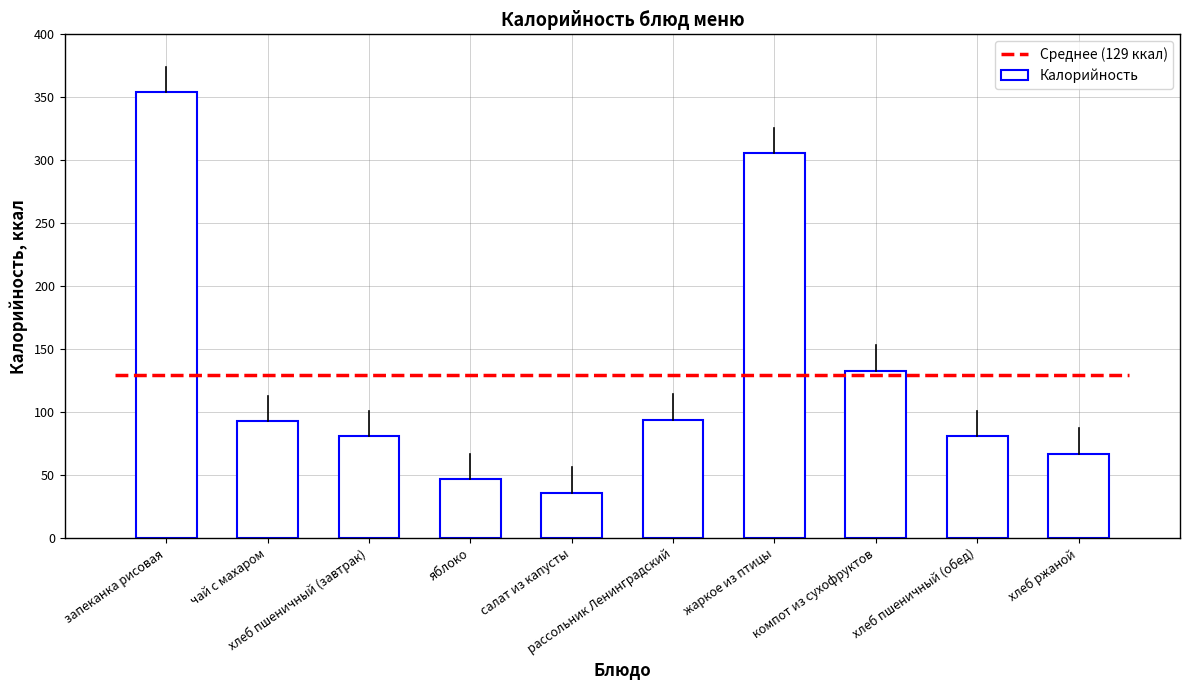

The chart shows a value of 65 at салат из капусты. True or false?

False